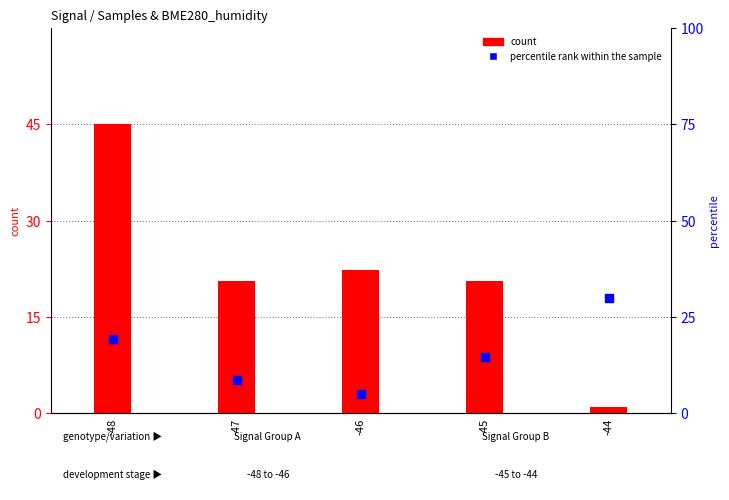

Which series reaches the minimum Y coordinate?

count